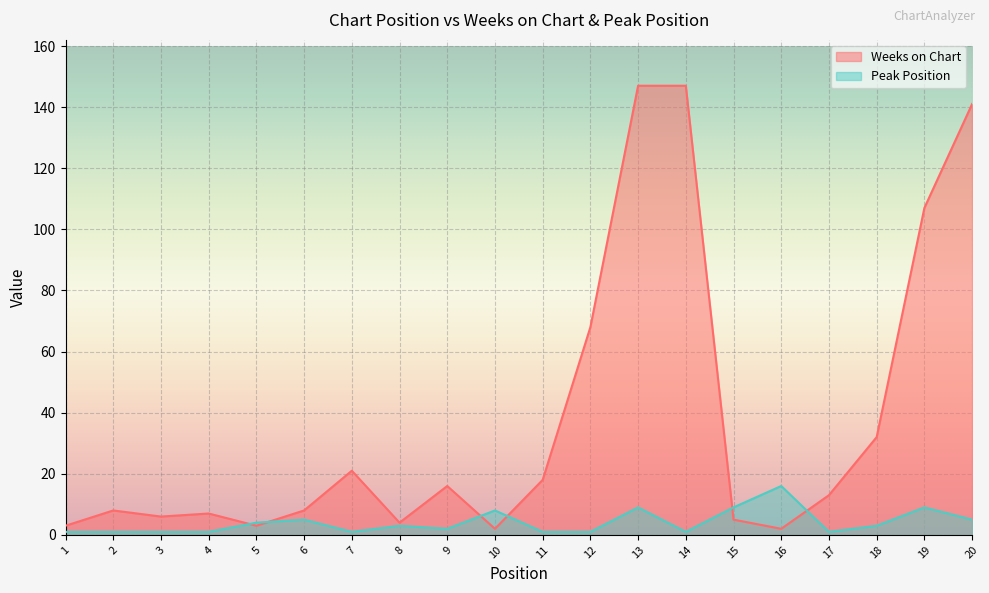

What are all the series names shown in the legend?

Weeks on Chart, Peak Position